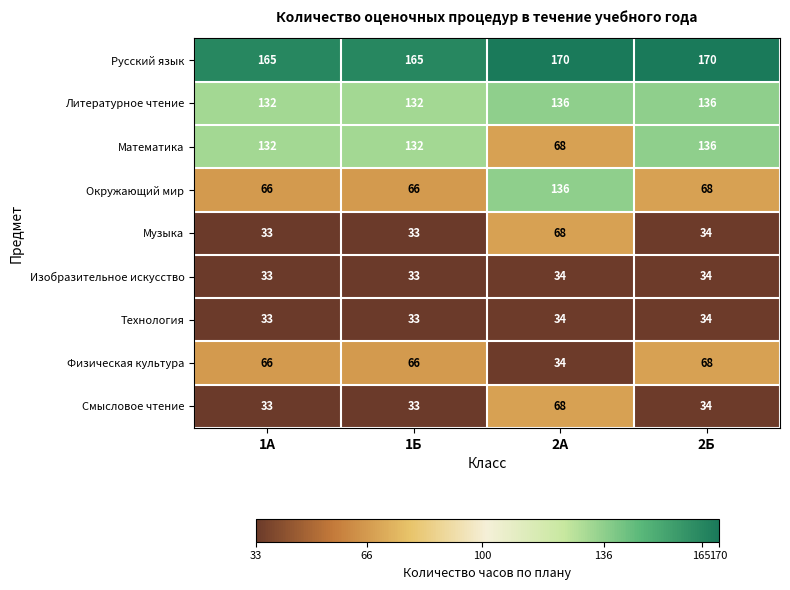

At which label does Музыка first exceed 34?

2А